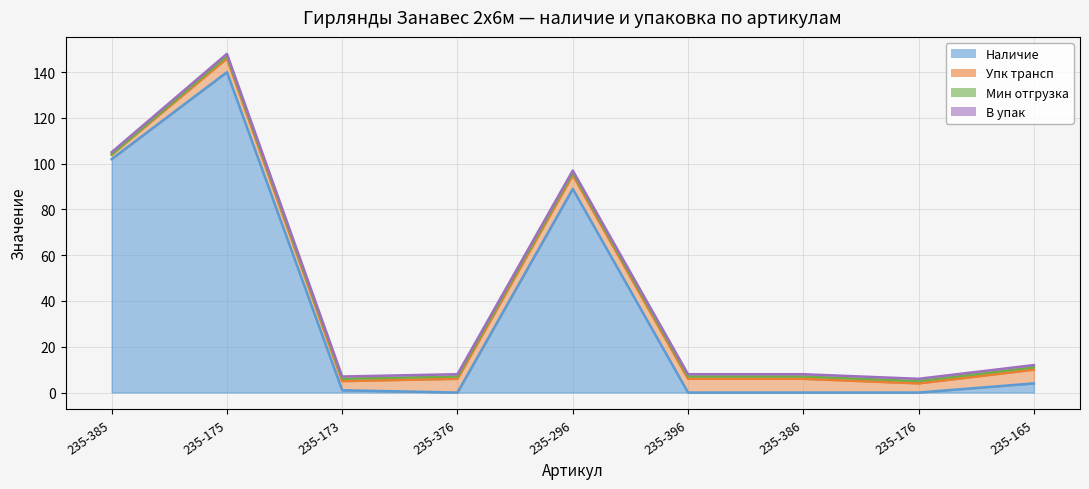

Reading left to right, what are all the values shown in this chart?

Наличие: 102	140	1	0	89	0	0	0	4
Упк трансп: 2	6	4	6	6	6	6	4	6
Мин отгрузка: 0	1	1	1	1	1	1	1	1
В упак: 1	1	1	1	1	1	1	1	1